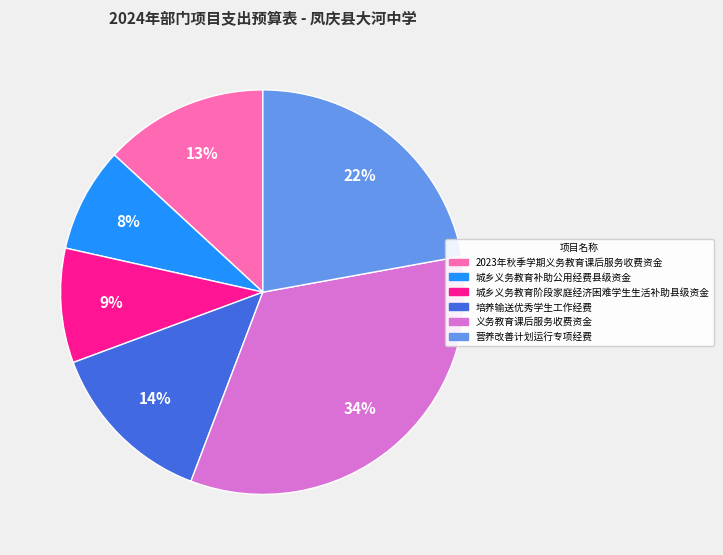

To the nearest percent, what percentage of the pie is 2023年秋季学期义务教育课后服务收费资金?

13%